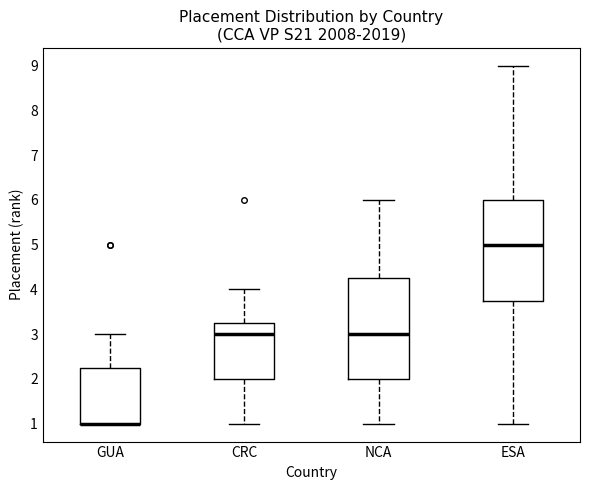

Reading left to right, read every box against the y-axis: the position of its median line, the range the box covers, and the ends of its whiskers. The values are not printed on the chart, so give them approximately, as read against the axis.

GUA: median 1.0 (drawn on the box's lower edge), box 1.0 to 2.3, whiskers 1.0 to 3.0
CRC: median 3.0, box 2.0 to 3.3, whiskers 1.0 to 4.0
NCA: median 3.0, box 2.0 to 4.3, whiskers 1.0 to 6.0
ESA: median 5.0, box 3.8 to 6.0, whiskers 1.0 to 9.0